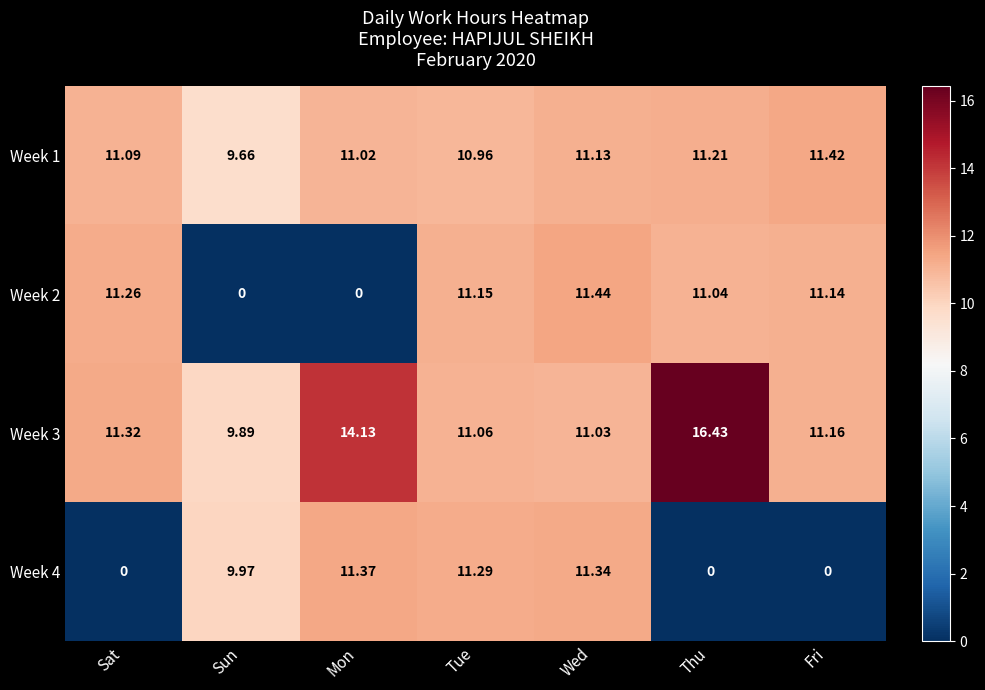

List the labels in order of Week 3 value, smallest first.

Sun, Wed, Tue, Fri, Sat, Mon, Thu